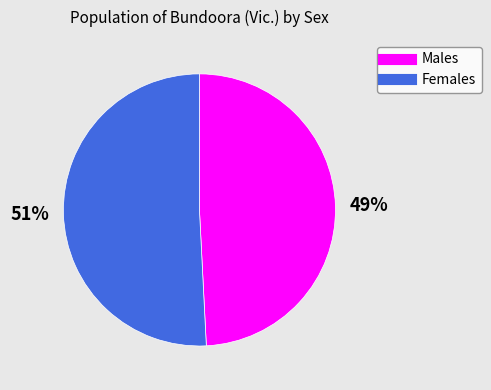

Rank the categories by value from highest to lowest.

Females, Males